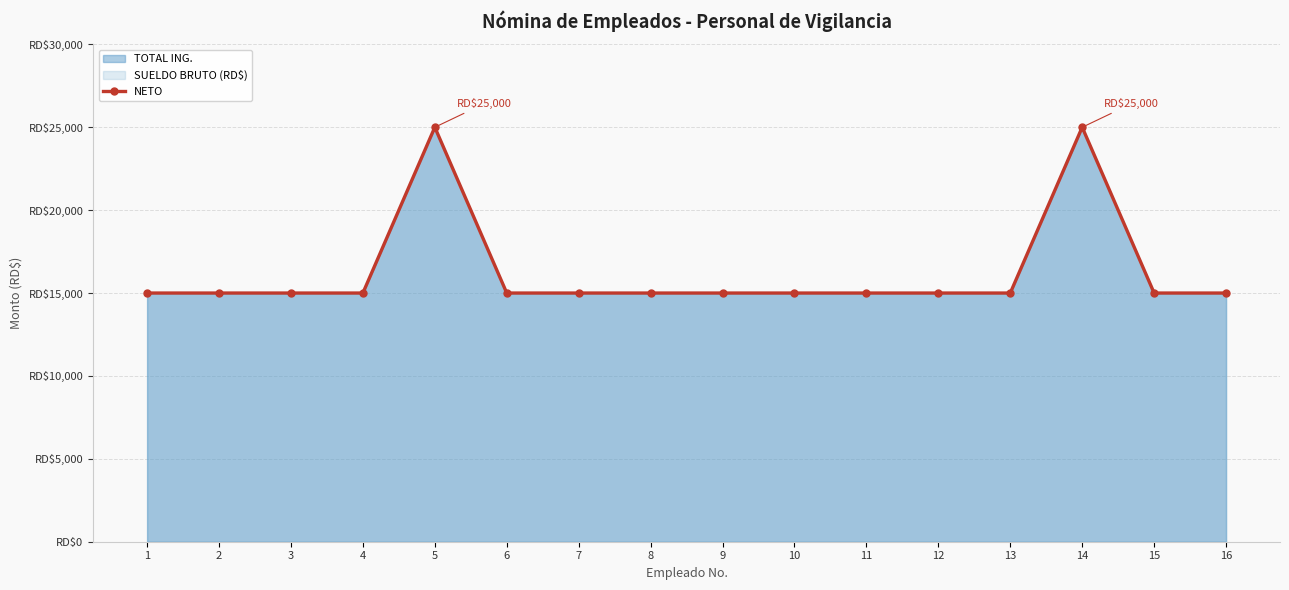

List the labels in order of value, largest first.

5, 14, 1, 2, 3, 4, 6, 7, 8, 9, 10, 11, 12, 13, 15, 16